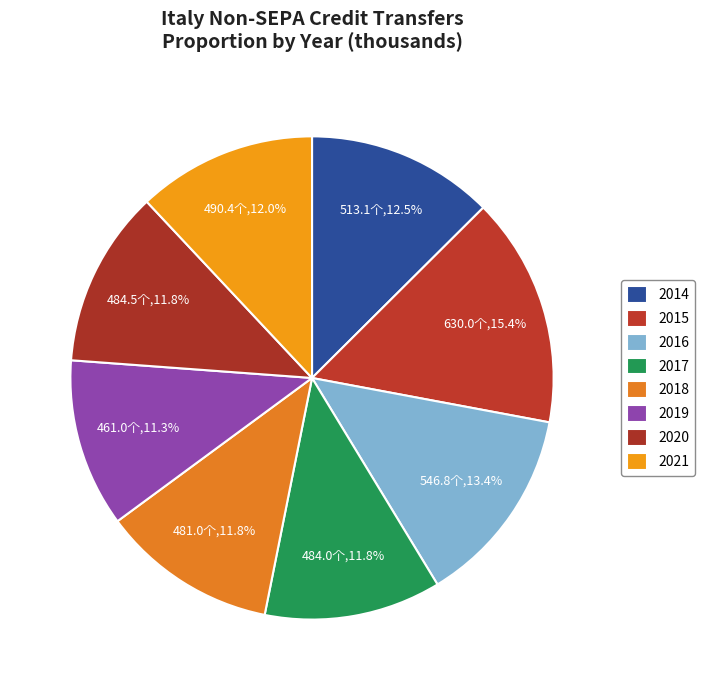

Between 2020 and 2015, which is larger?

2015